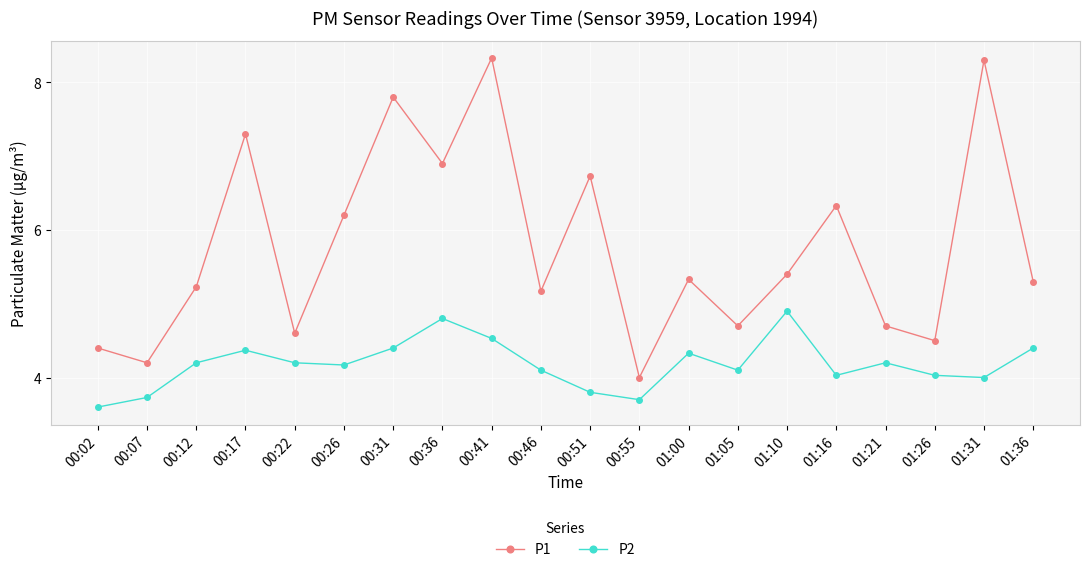

What is the value of the P1 point at the 5th from the left?

4.6